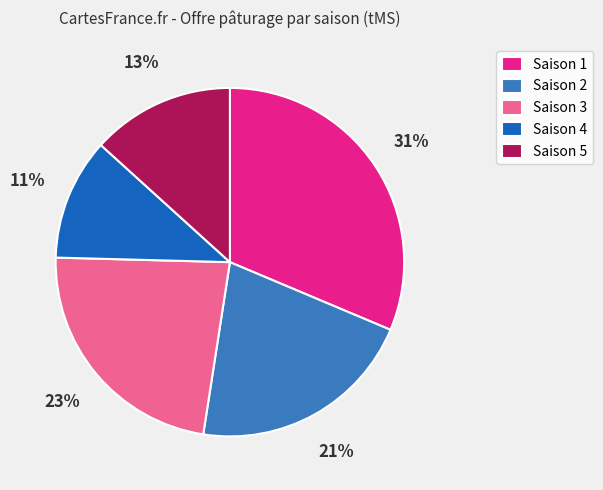

Does Saison 3 account for over 50% of the chart?

No